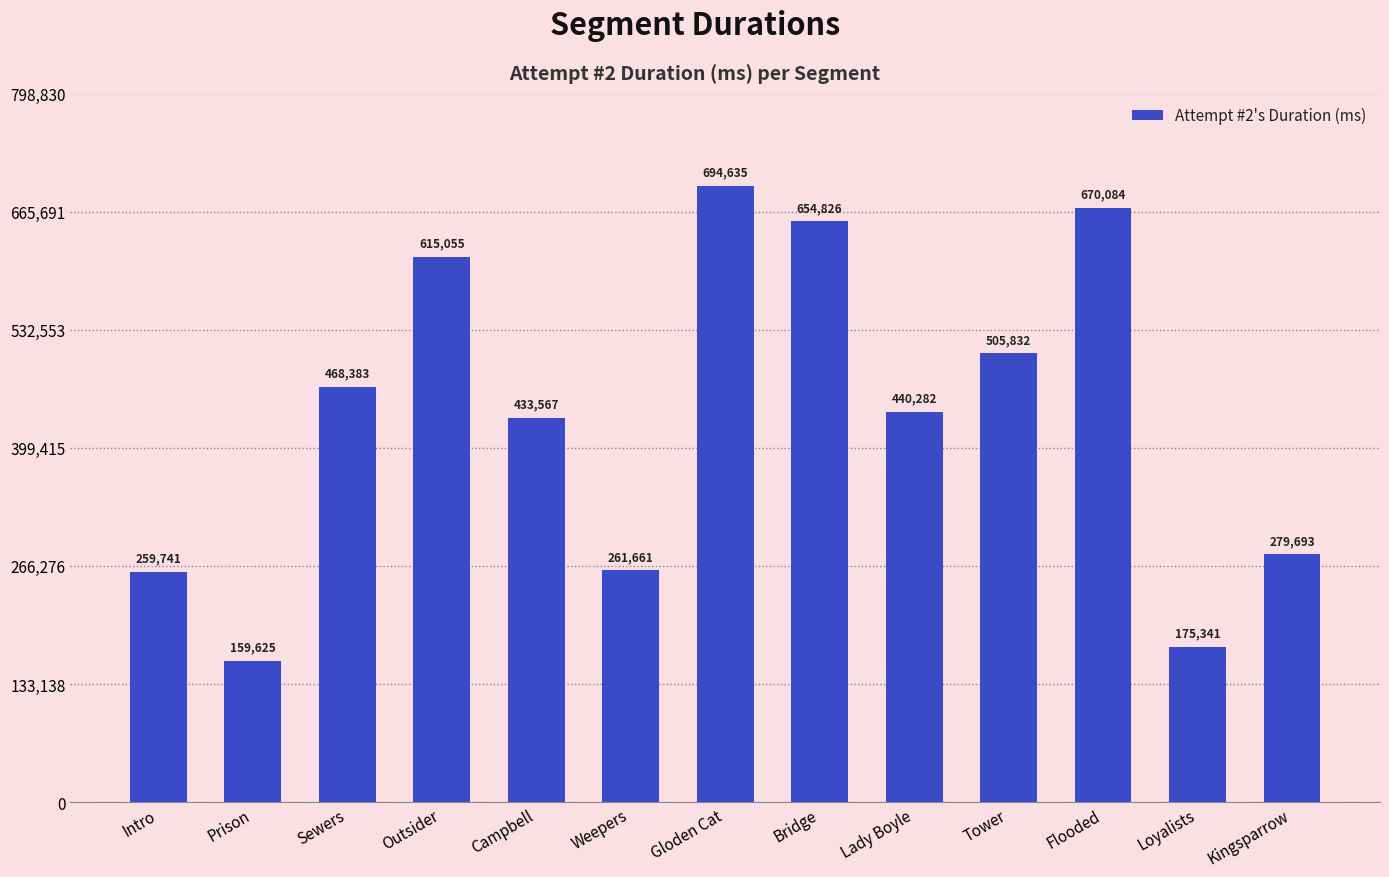

The chart shows a value of 52632 at Weepers. True or false?

False